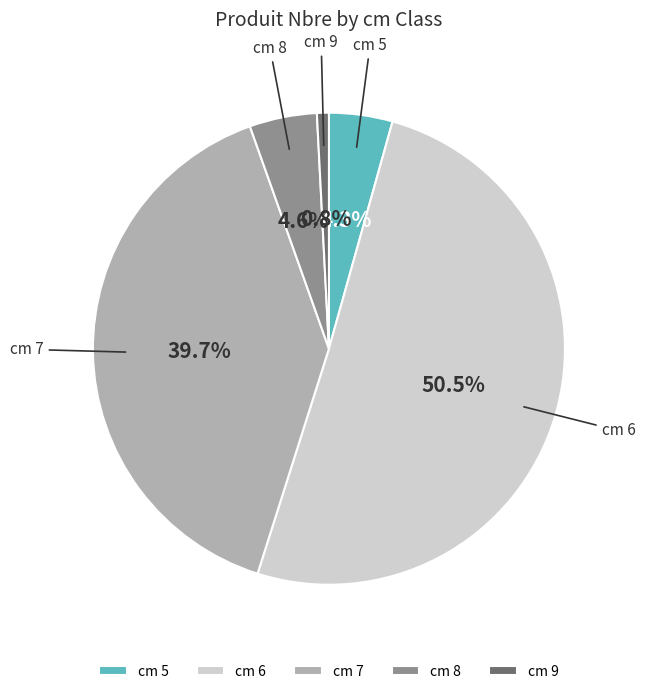

To the nearest percent, what is the difference between the largest and smallest slice percentages?

50%